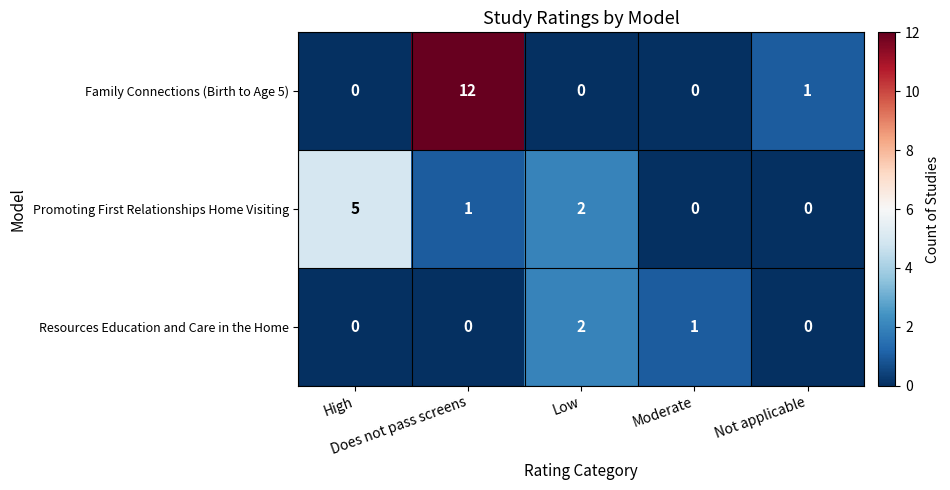

Which series has the largest total across all categories?

Family Connections (Birth to Age 5)